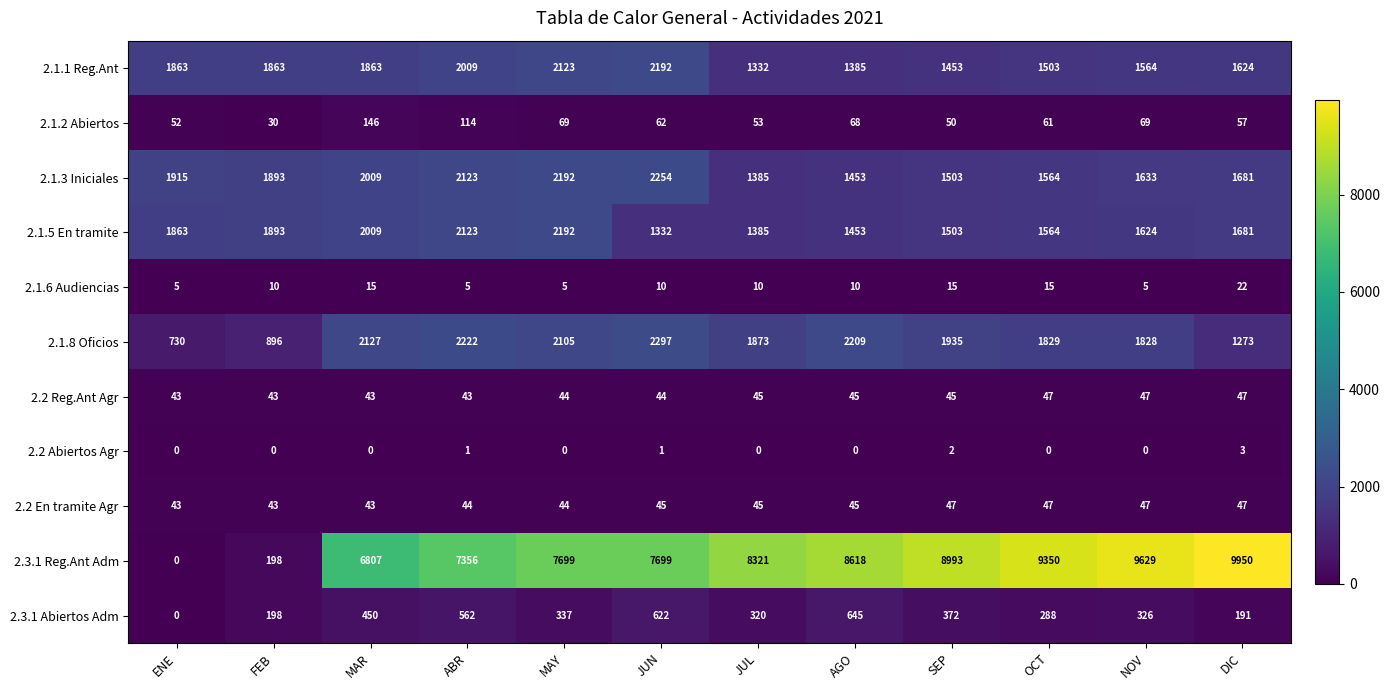

What is the sum of all 2.1.6 Audiencias values?

127